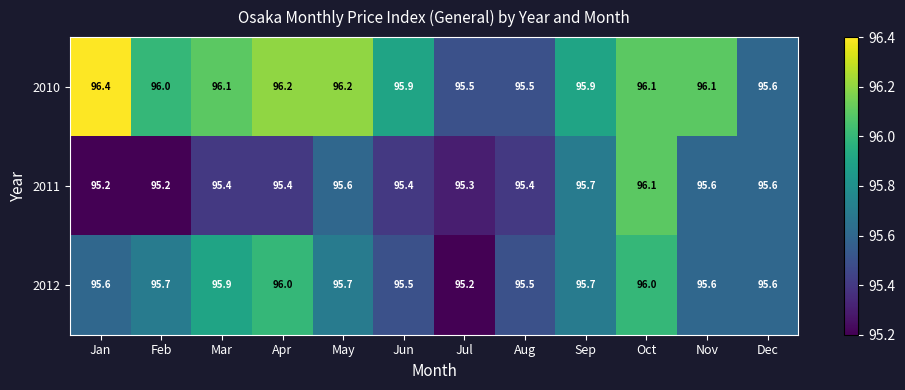

Where is 2012 nearest to the value 95?

Jul